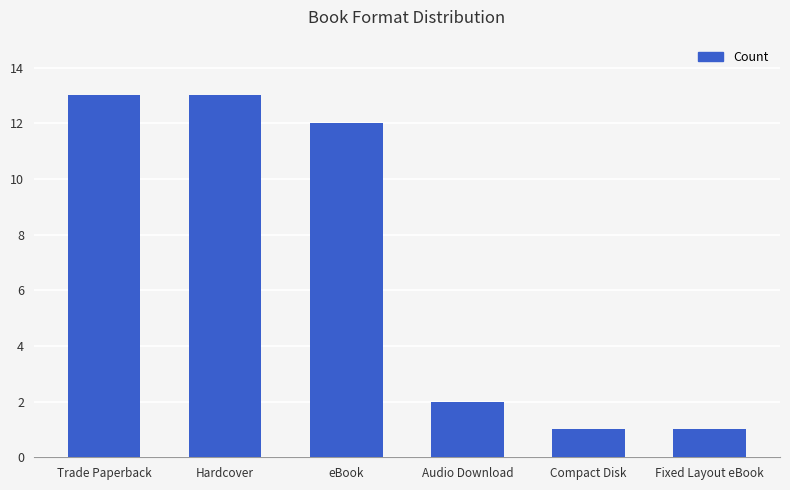

What is the greatest value displayed?

13